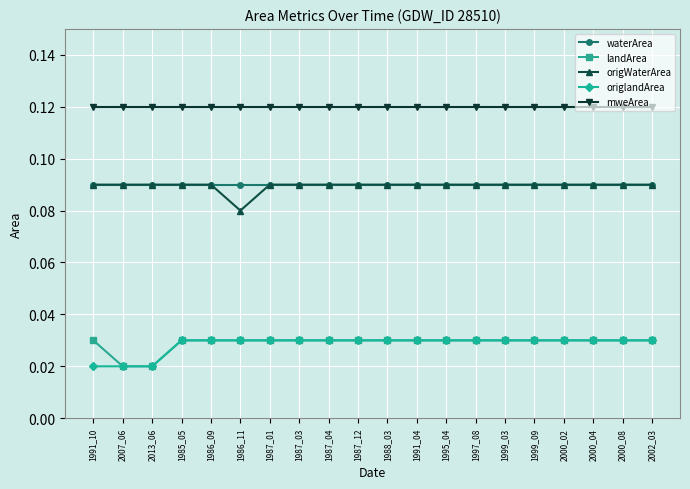

Count the origlandArea values in the range 0 to 1.

20